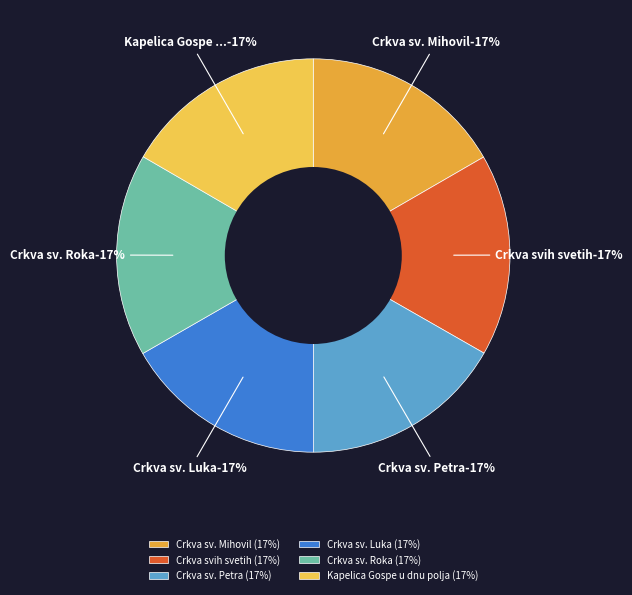

Combined, what portion of the pie is Crkva sv. Roka and Crkva sv. Luka?

33.4%